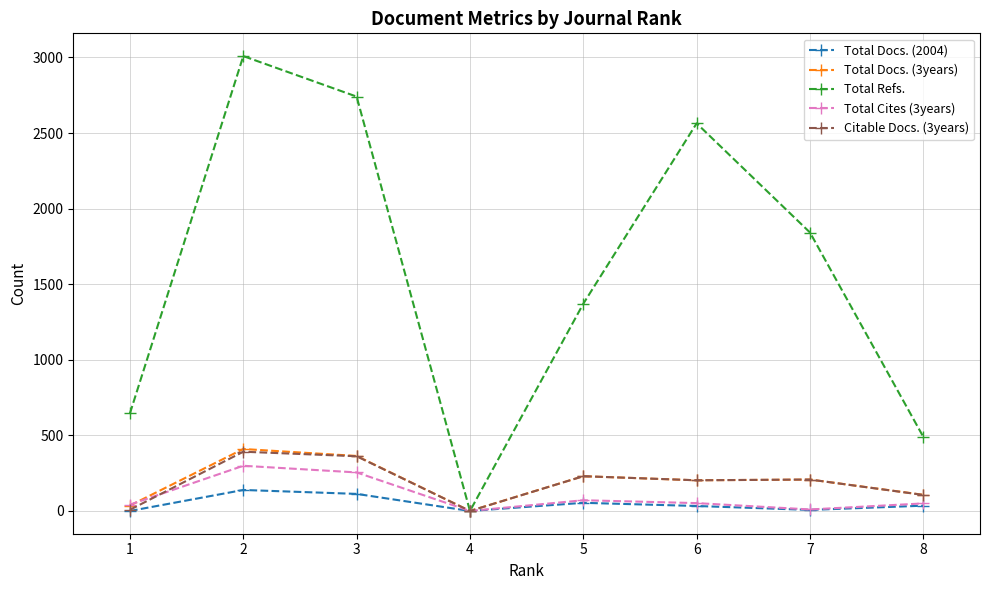

The Total Refs. series shows 4061 at 3. True or false?

False